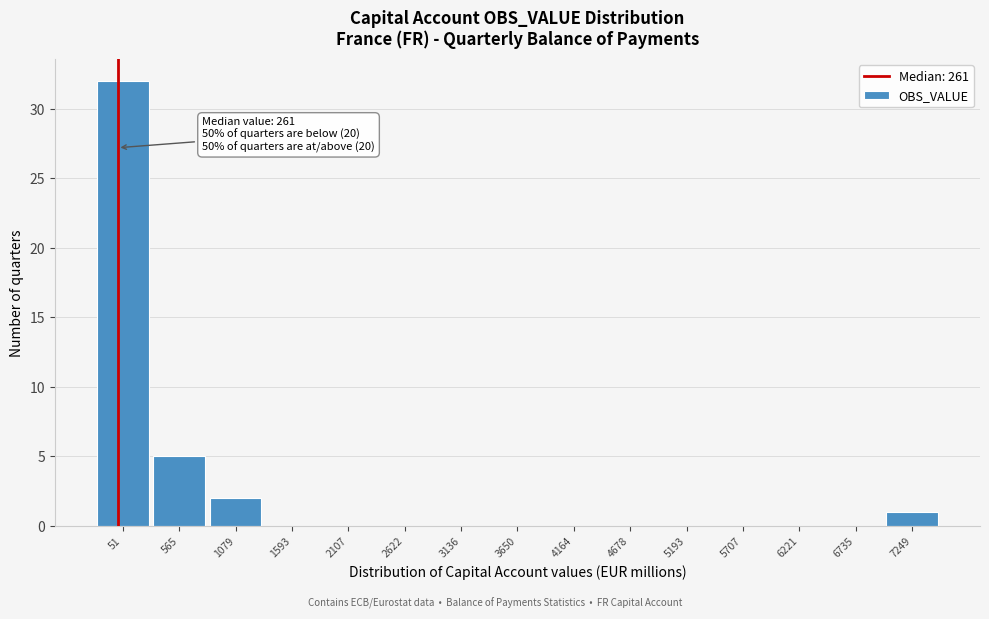

Reading left to right, extract all data points from this chart.

51=32	565=5	1079=2	1593=0	2107=0	2622=0	3136=0	3650=0	4164=0	4678=0	5193=0	5707=0	6221=0	6735=0	7249=1